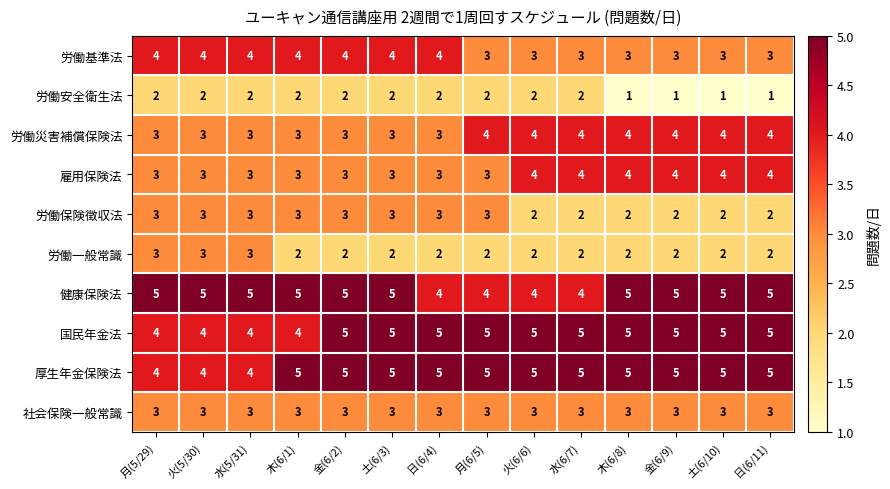

What is the spread (max minus min) of values at 日(6/4)?

3